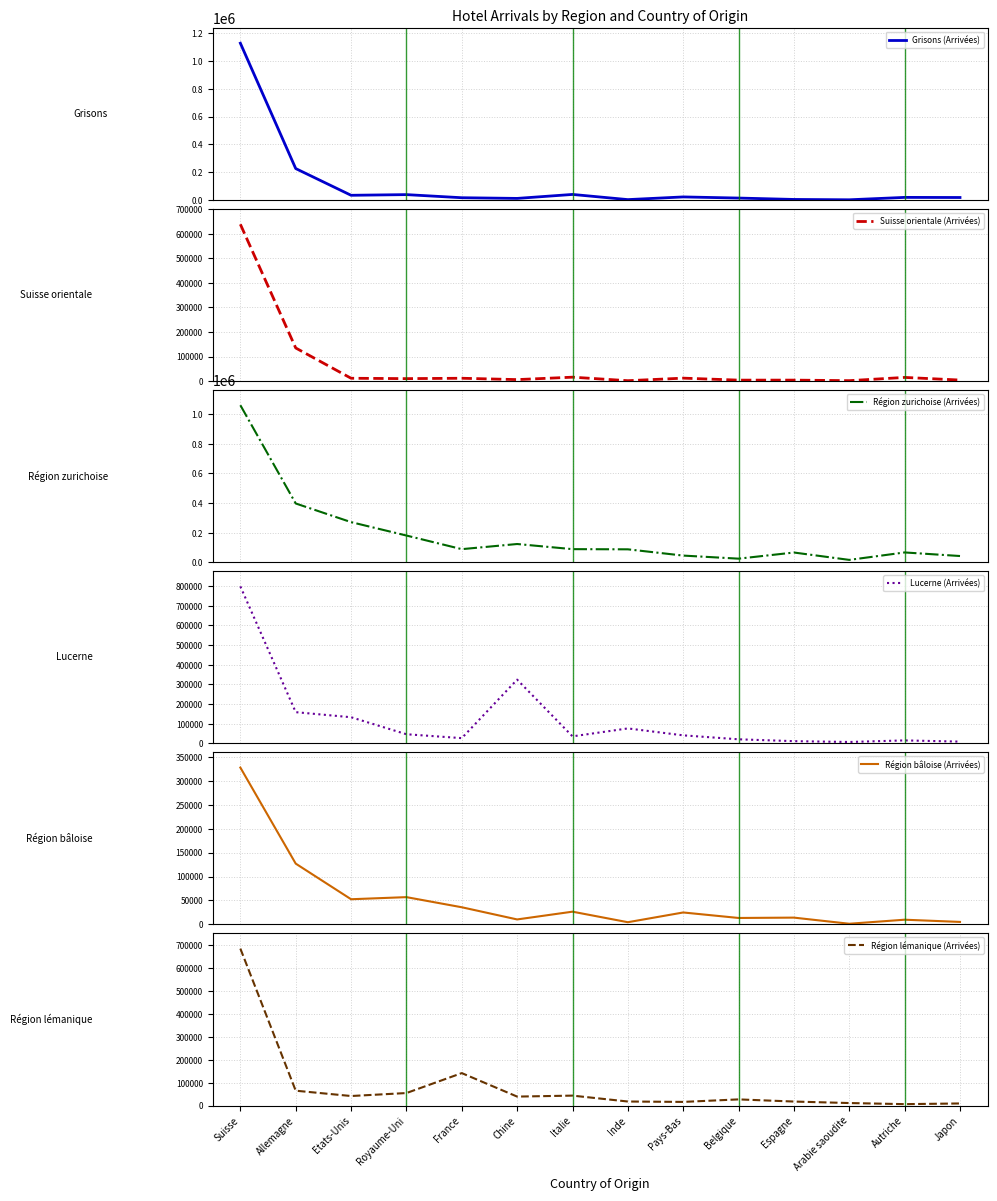

How many data points in Région bâloise (Arrivées) are less than 24962?

7